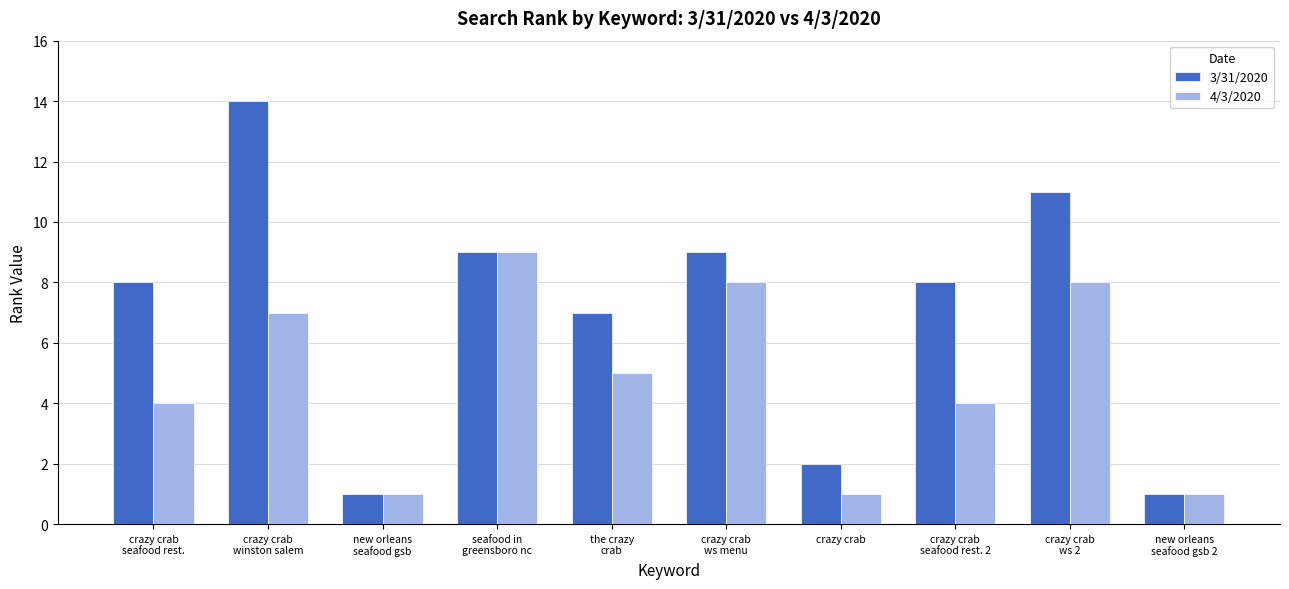

What is the total value across all series at crazy crab
ws menu?

17